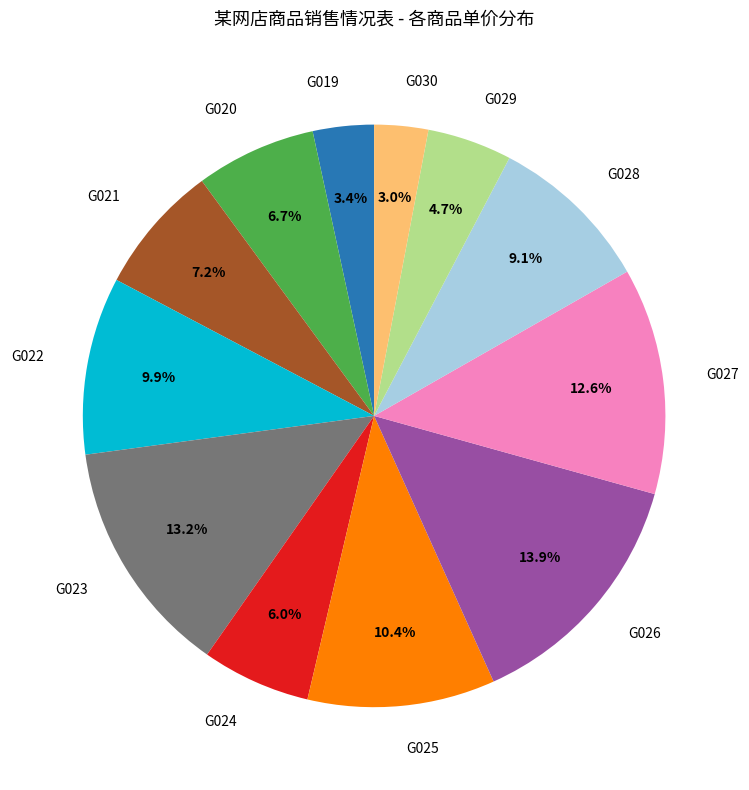

Is there a majority slice in this chart?

No